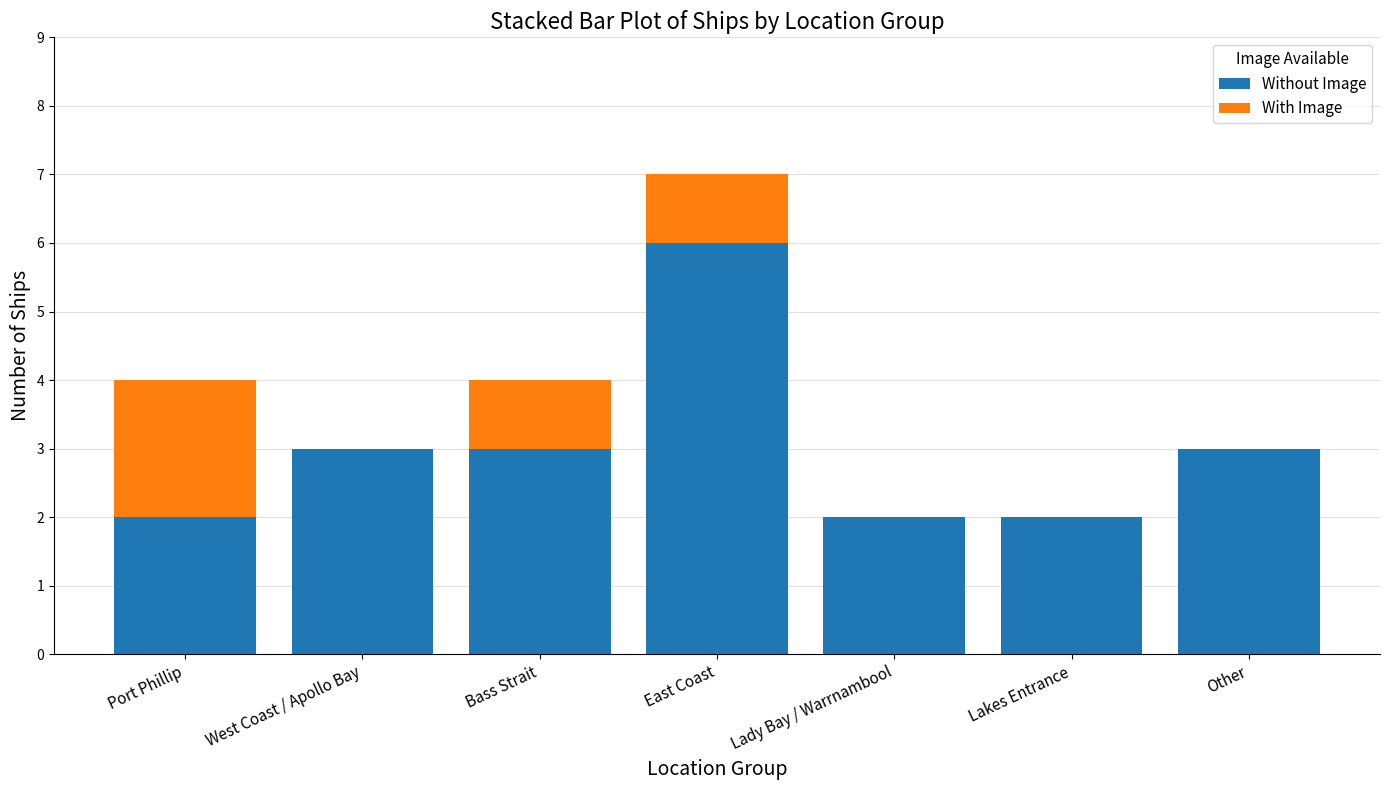

Does the chart contain stacked bars?

Yes